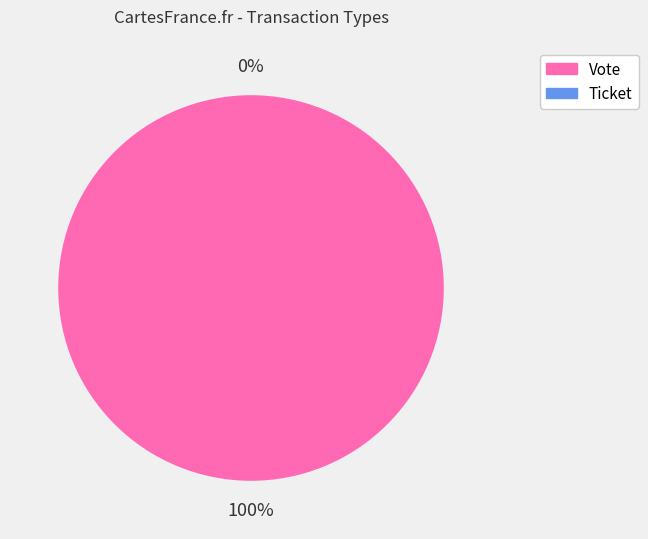

Is it true that Vote is 100% of the pie?

True